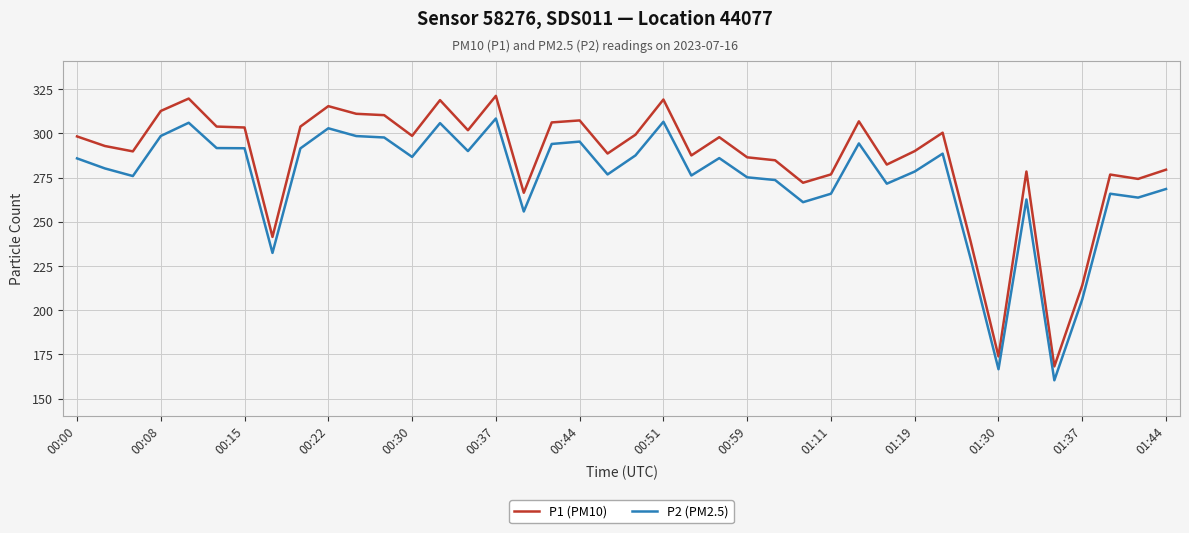

In P1 (PM10), how many points are lower than both neighbors (excluding endpoints)?

12